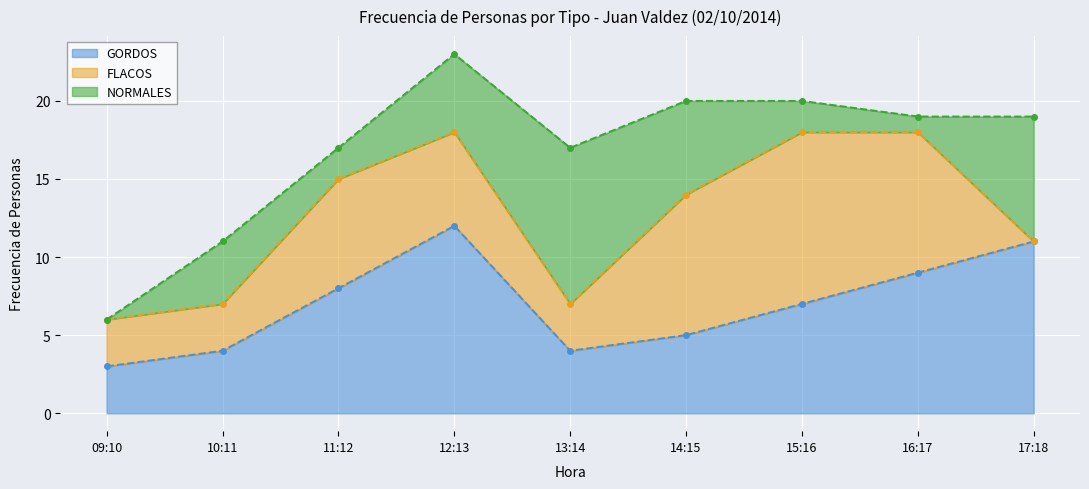

What position from the right is 17:18?

1